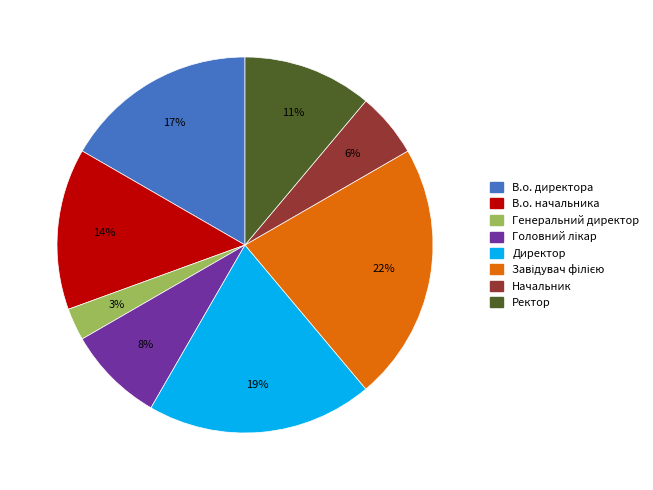

Does Начальник account for over 50% of the chart?

No